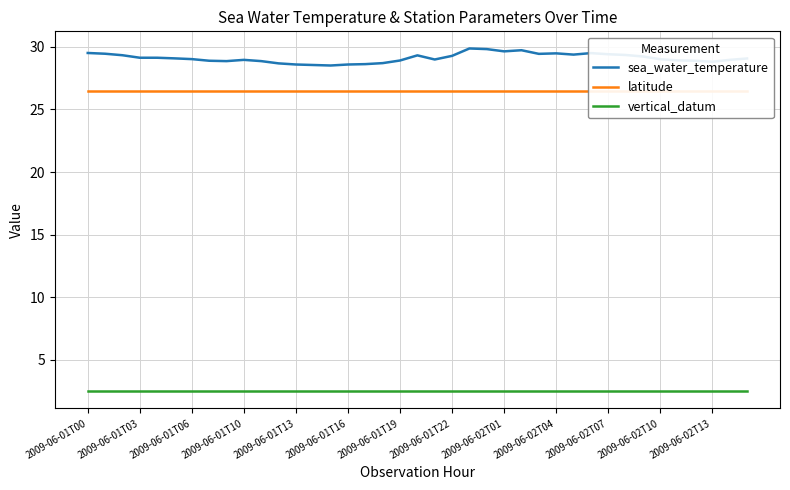

What value does the vertical_datum series have at 2009-06-01T03?

2.5